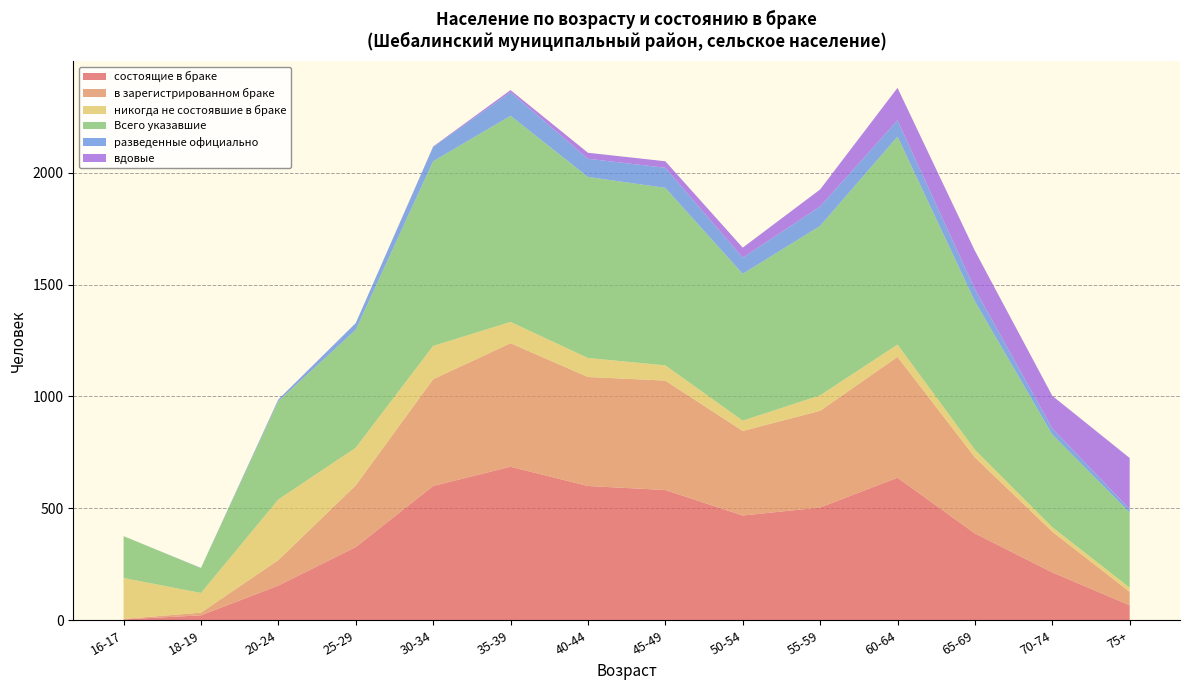

Reading left to right, extract all data points from this chart.

состоящие в браке: 4	22	155	327	600	686	600	582	468	504	637	388	214	67
в зарегистрированном браке: 2	12	114	276	477	552	487	489	378	432	540	340	182	60
никогда не состоявшие в браке: 183	88	271	168	149	95	85	68	46	69	55	34	20	19
Всего указавшие: 187	111	439	527	825	921	809	793	656	757	929	663	414	335
разведенные официально: 0	1	7	30	64	106	81	90	72	87	73	55	27	15
вдовые: 0	0	1	0	2	9	27	29	45	76	145	171	146	229